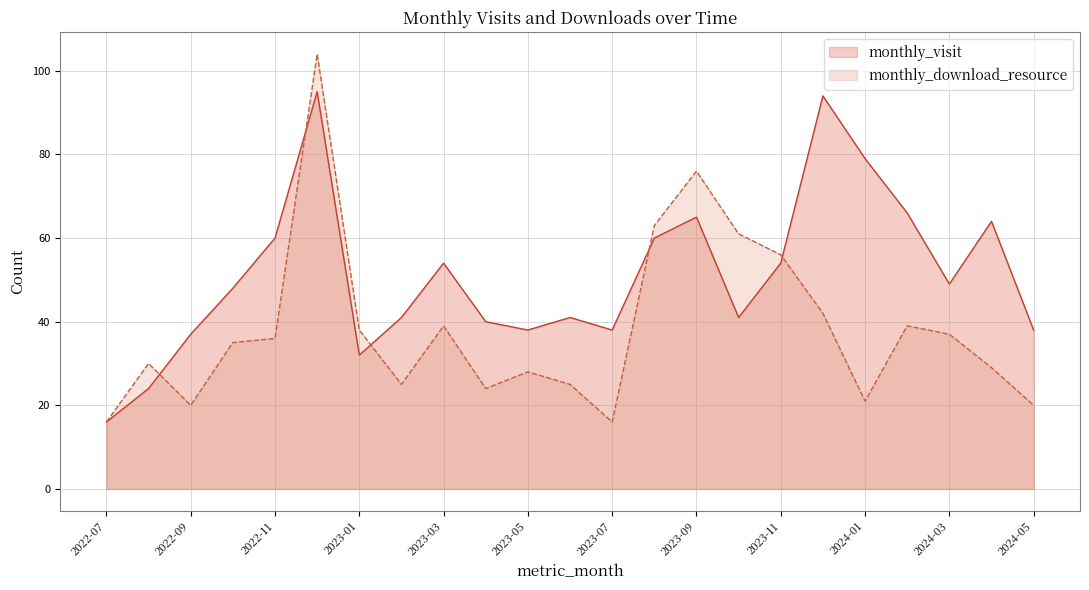

Which series has the largest total across all categories?

monthly_visit